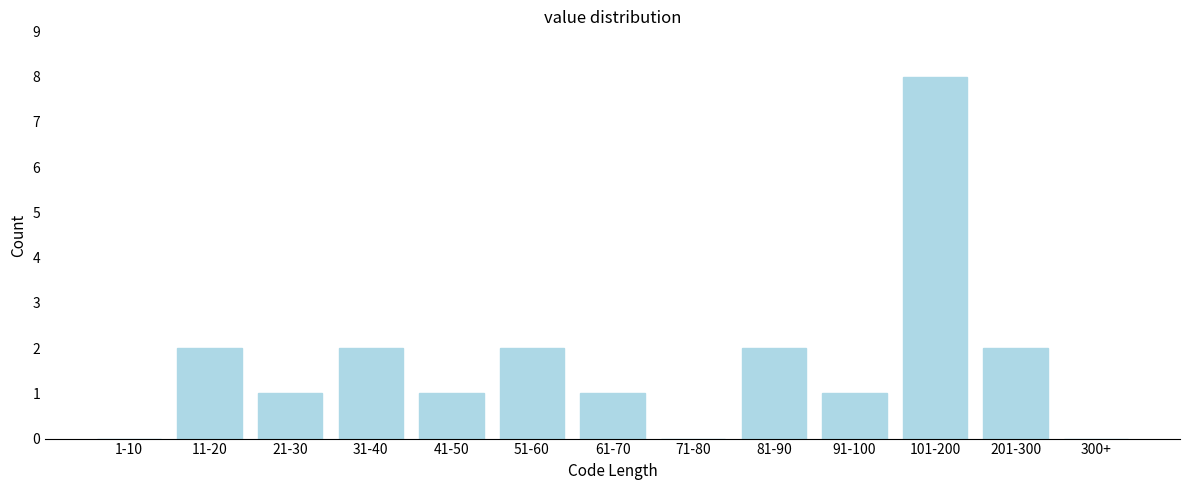

Reading right to left, extract all data points from this chart.

300+=0	201-300=2	101-200=8	91-100=1	81-90=2	71-80=0	61-70=1	51-60=2	41-50=1	31-40=2	21-30=1	11-20=2	1-10=0